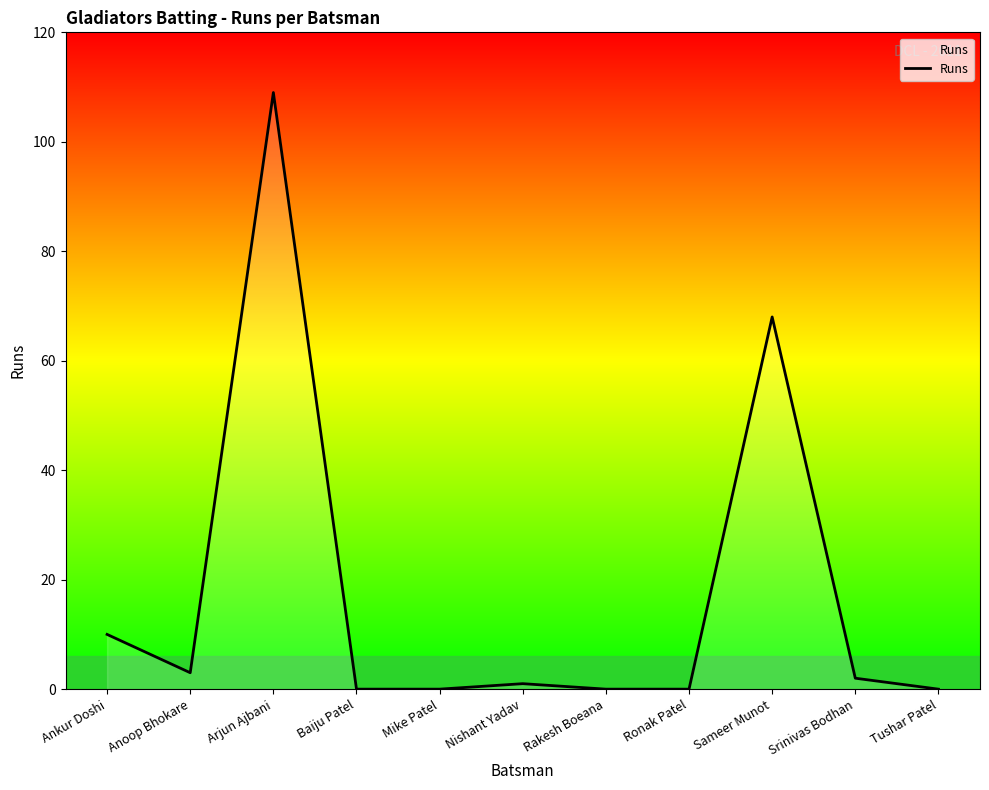

Reading right to left, transcribe all the data shown in this chart.

0	2	68	0	0	1	0	0	109	3	10